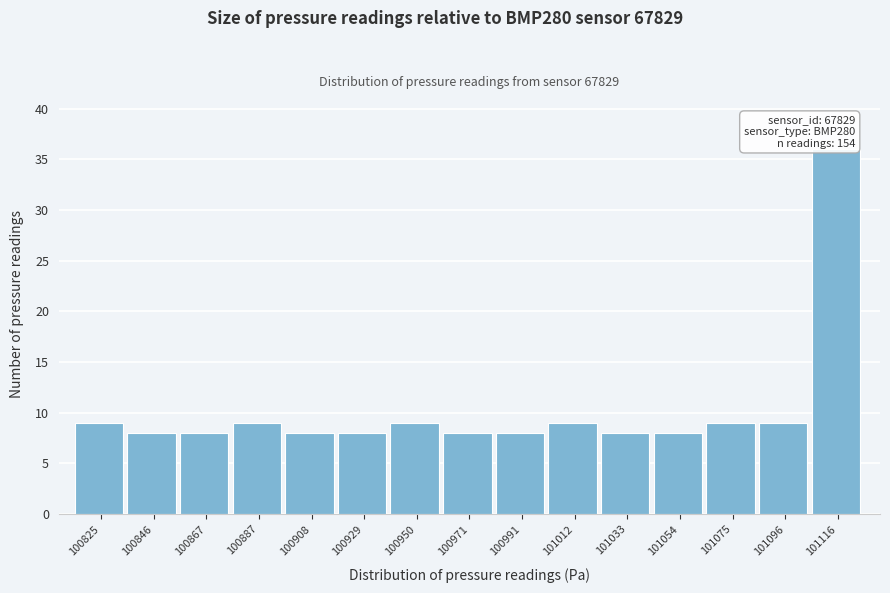

Reading left to right, list all the values displayed in this chart.

100825=9	100846=8	100867=8	100887=9	100908=8	100929=8	100950=9	100971=8	100991=8	101012=9	101033=8	101054=8	101075=9	101096=9	101116=36